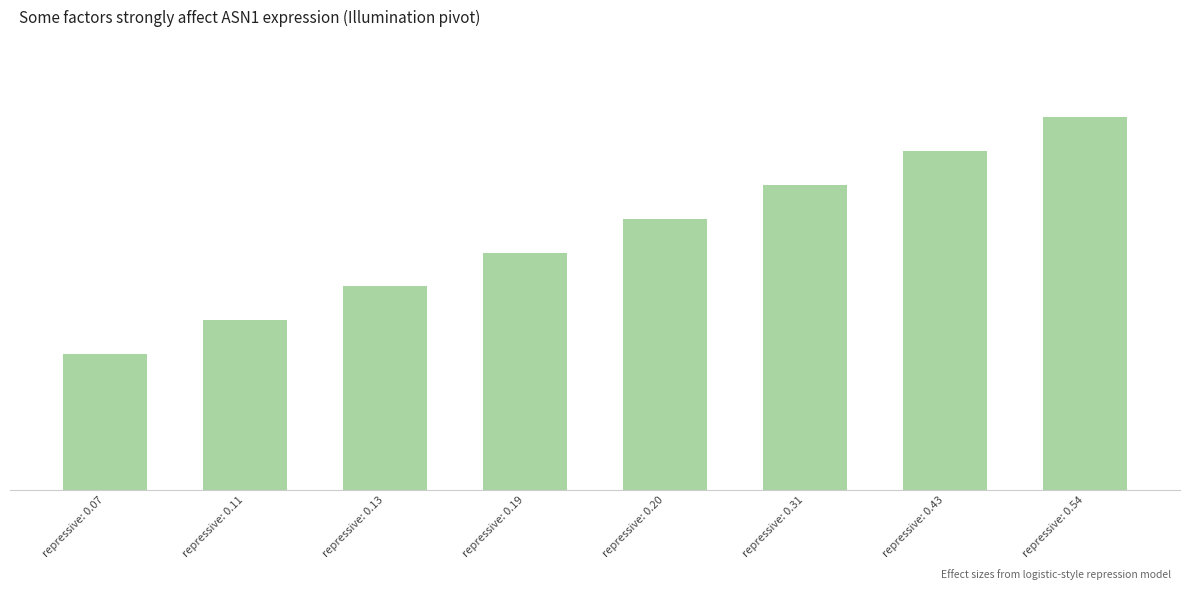

Which has a higher value, repressive: 0.11 or repressive: 0.43?

repressive: 0.43